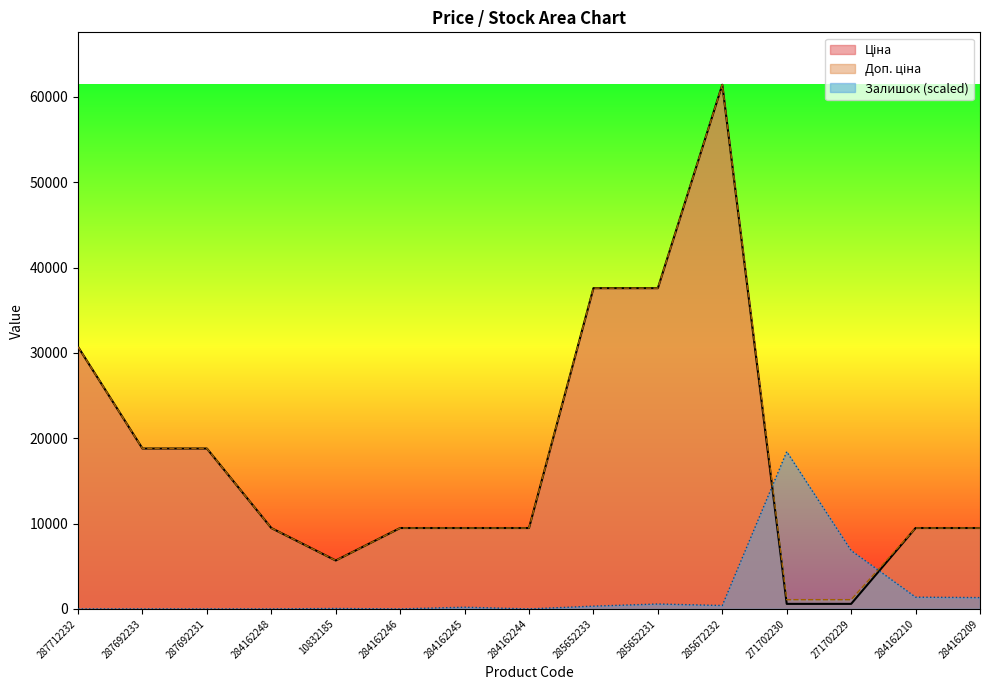

After their last crossing, which series has the higher values: Залишок or Ціна?

Ціна